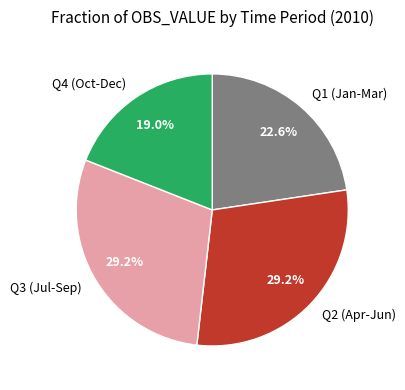

What is the ratio of the value at Q1 (Jan-Mar) to the value at Q4 (Oct-Dec)?

1.2